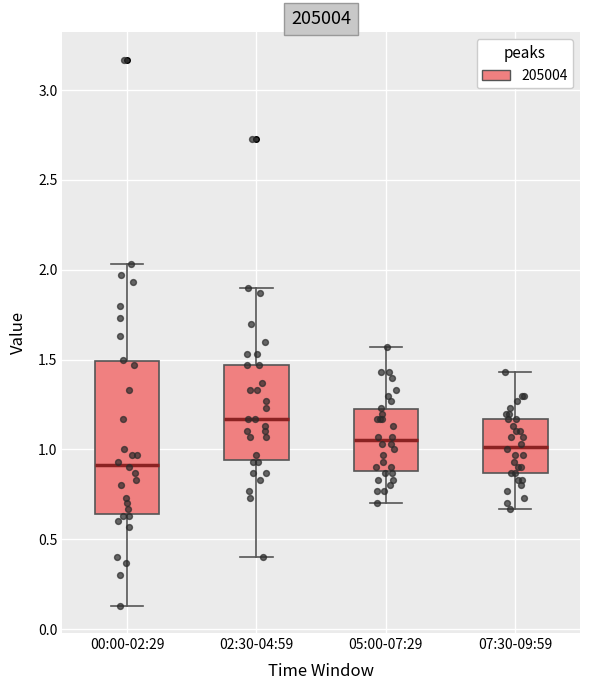

Reading left to right, transcribe this box plot: for each box, give where its median line is, the range the box spans, and where its two whiskers end, as read against the y-axis. The values are not printed on the chart, so give them approximately, as read against the axis.

00:00-02:29: median 0.90, box 0.65 to 1.50, whiskers 0.15 to 2.05
02:30-04:59: median 1.15, box 0.95 to 1.45, whiskers 0.40 to 1.90
05:00-07:29: median 1.05, box 0.90 to 1.20, whiskers 0.70 to 1.55
07:30-09:59: median 1.00, box 0.85 to 1.15, whiskers 0.65 to 1.45